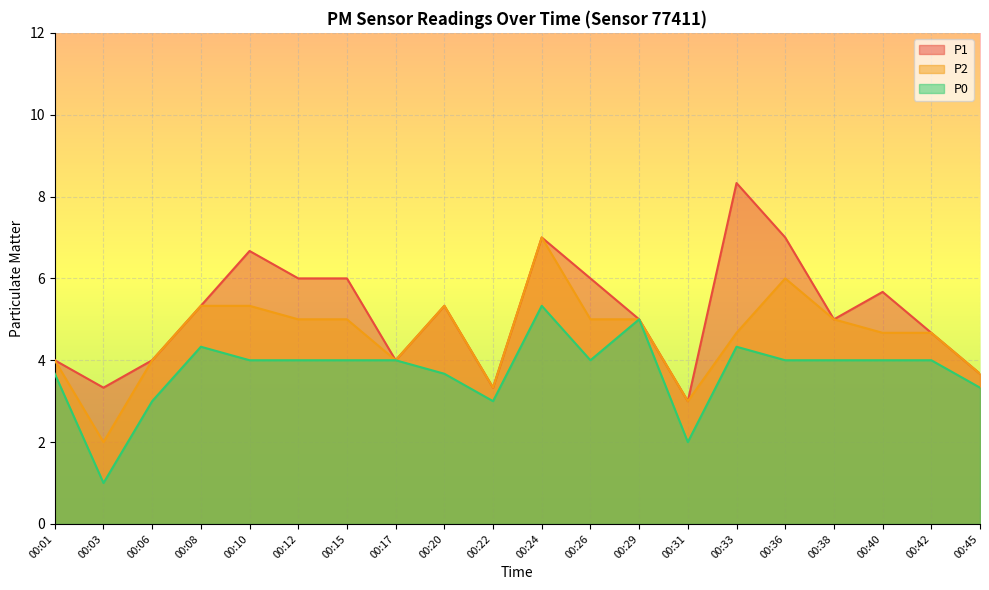

Where does the P1 series first go above 5?

00:08